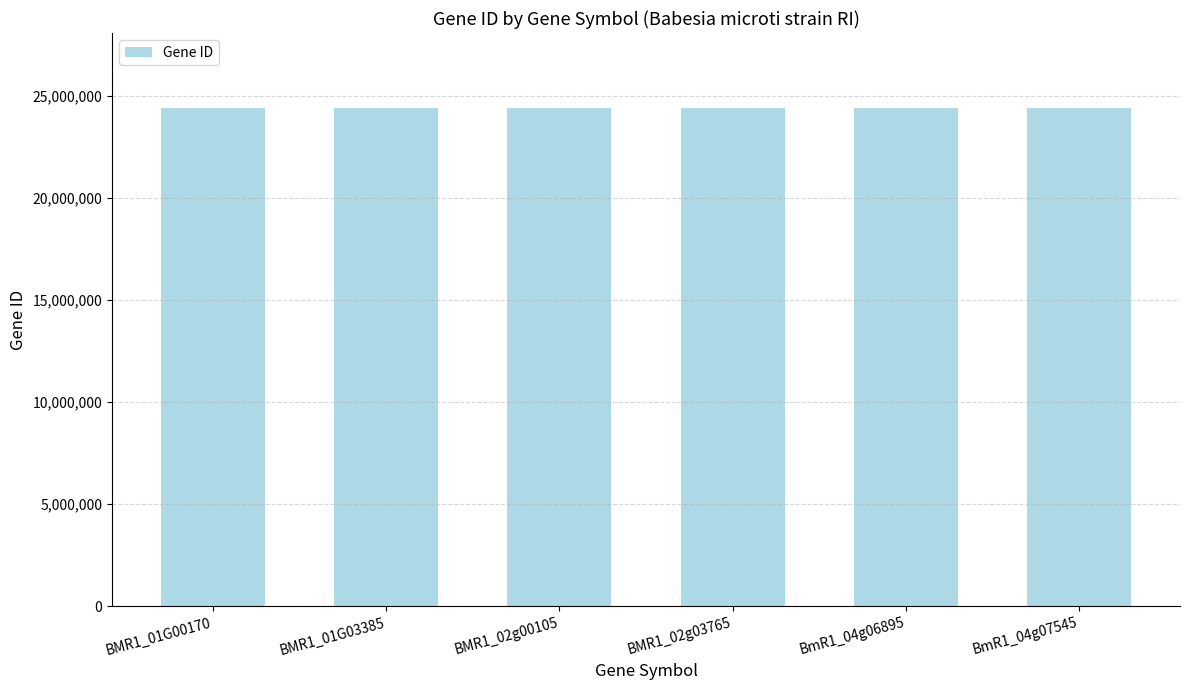

What is the difference between the maximum and minimum values?

3038